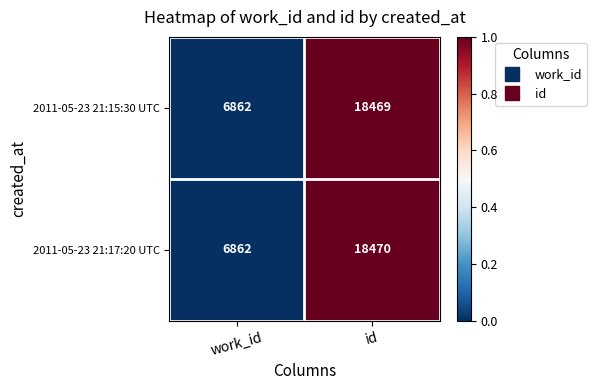

Rank the series by their maximum value, from lowest to highest.

2011-05-23 21:15:30 UTC, 2011-05-23 21:17:20 UTC